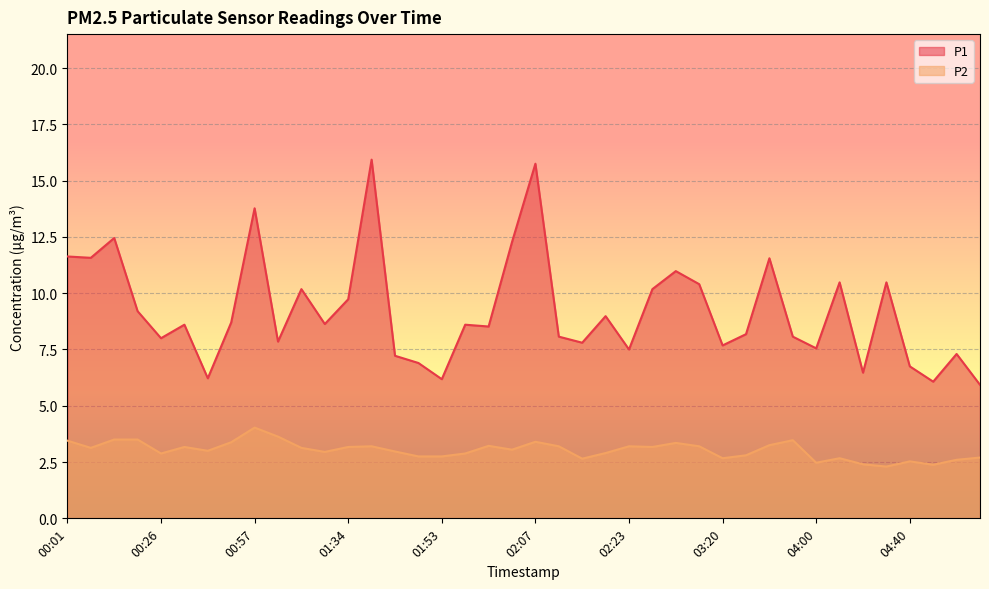

What is the value of the P1 point at the 8th from the left?

8.7